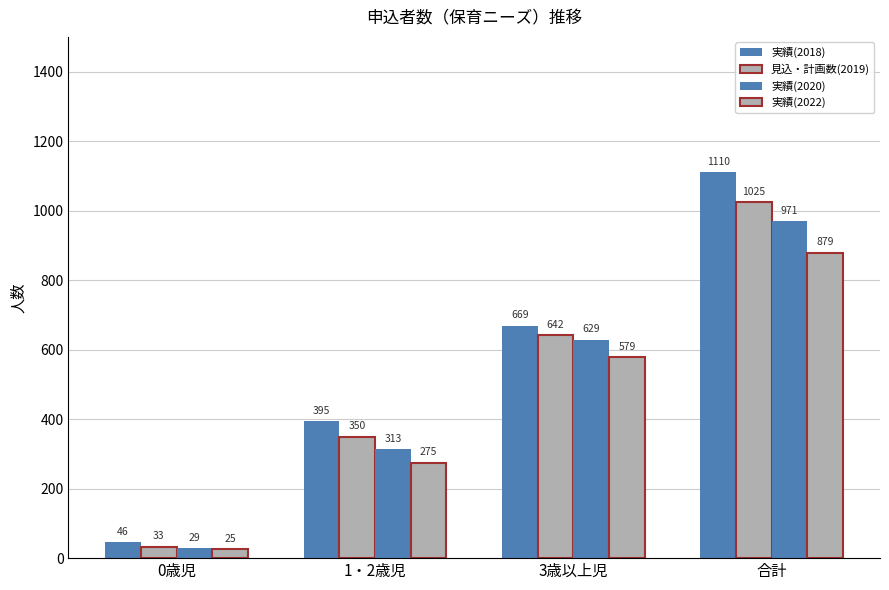

How many bars are there in each group?

4